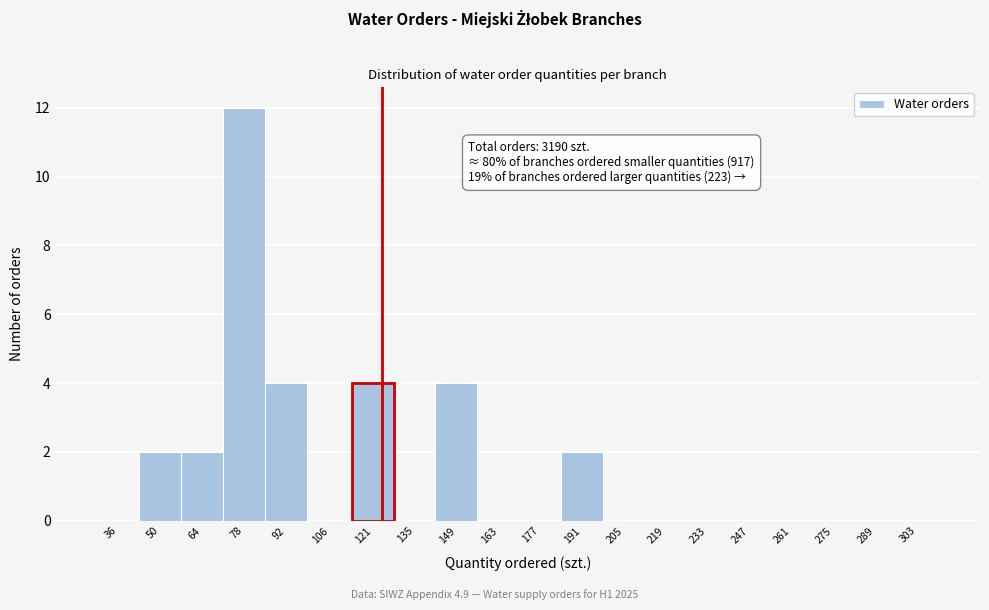

Reading left to right, list all the values displayed in this chart.

36=0	50=2	64=2	78=12	92=4	106=0	121=4	135=0	149=4	163=0	177=0	191=2	205=0	219=0	233=0	247=0	261=0	275=0	289=0	303=0